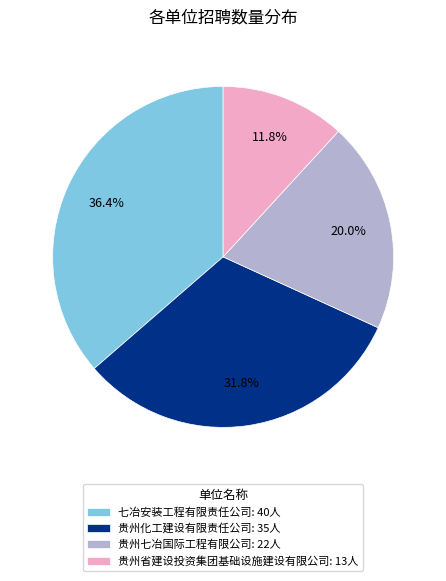

To the nearest percent, what percentage of the pie is 贵州化工建设有限责任公司?

32%